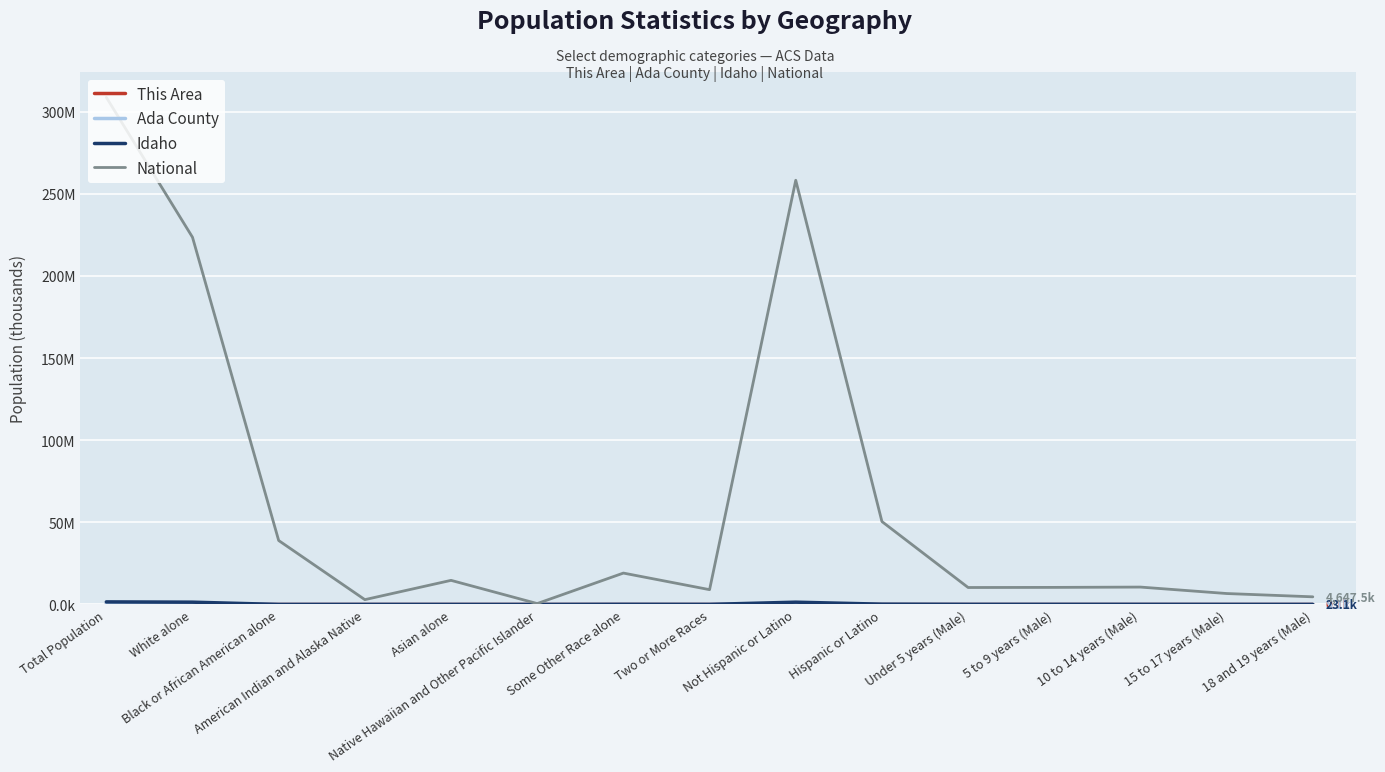

Which series has the largest range (max minus min)?

National